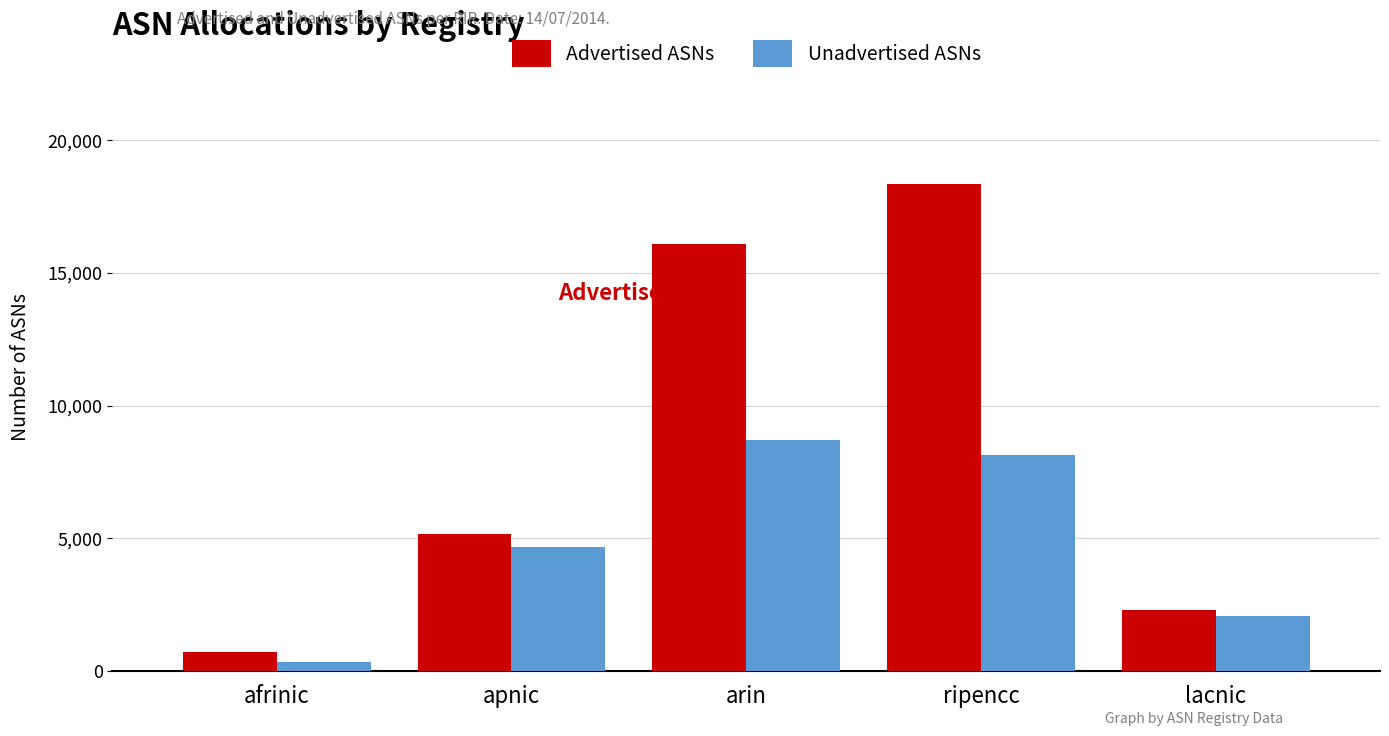

What is the spread (max minus min) of values at ripencc?

10208